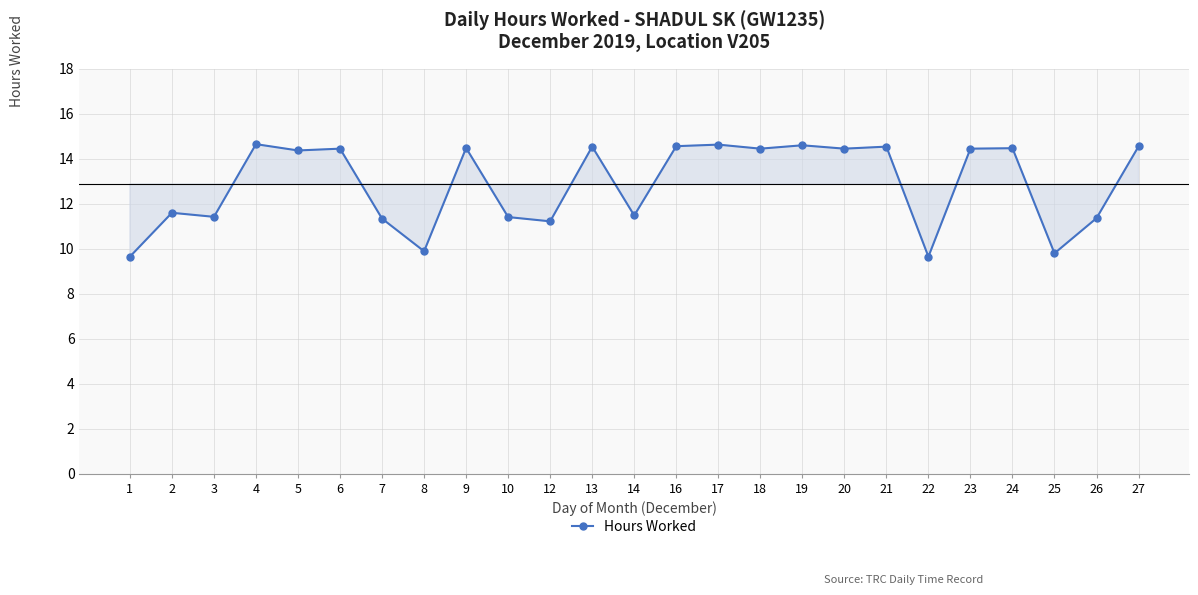

Approximately how many times larger is the value at 9 compared to 24?

1.0